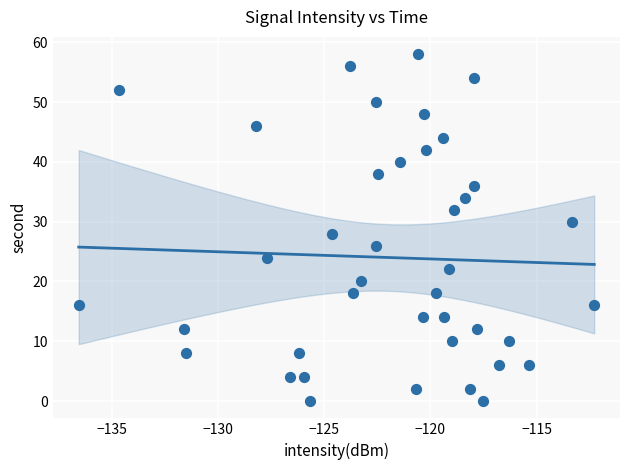

What is the range of Y values (max minus min)?

58